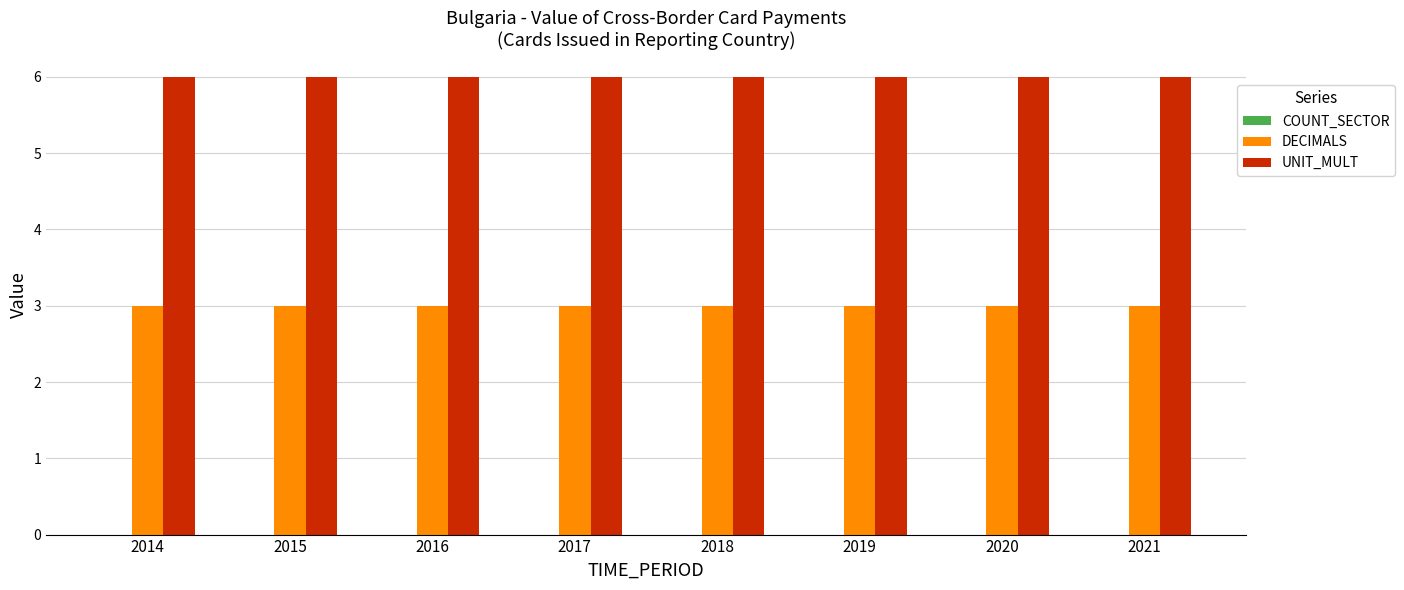

What is the highest value of the UNIT_MULT series?

6